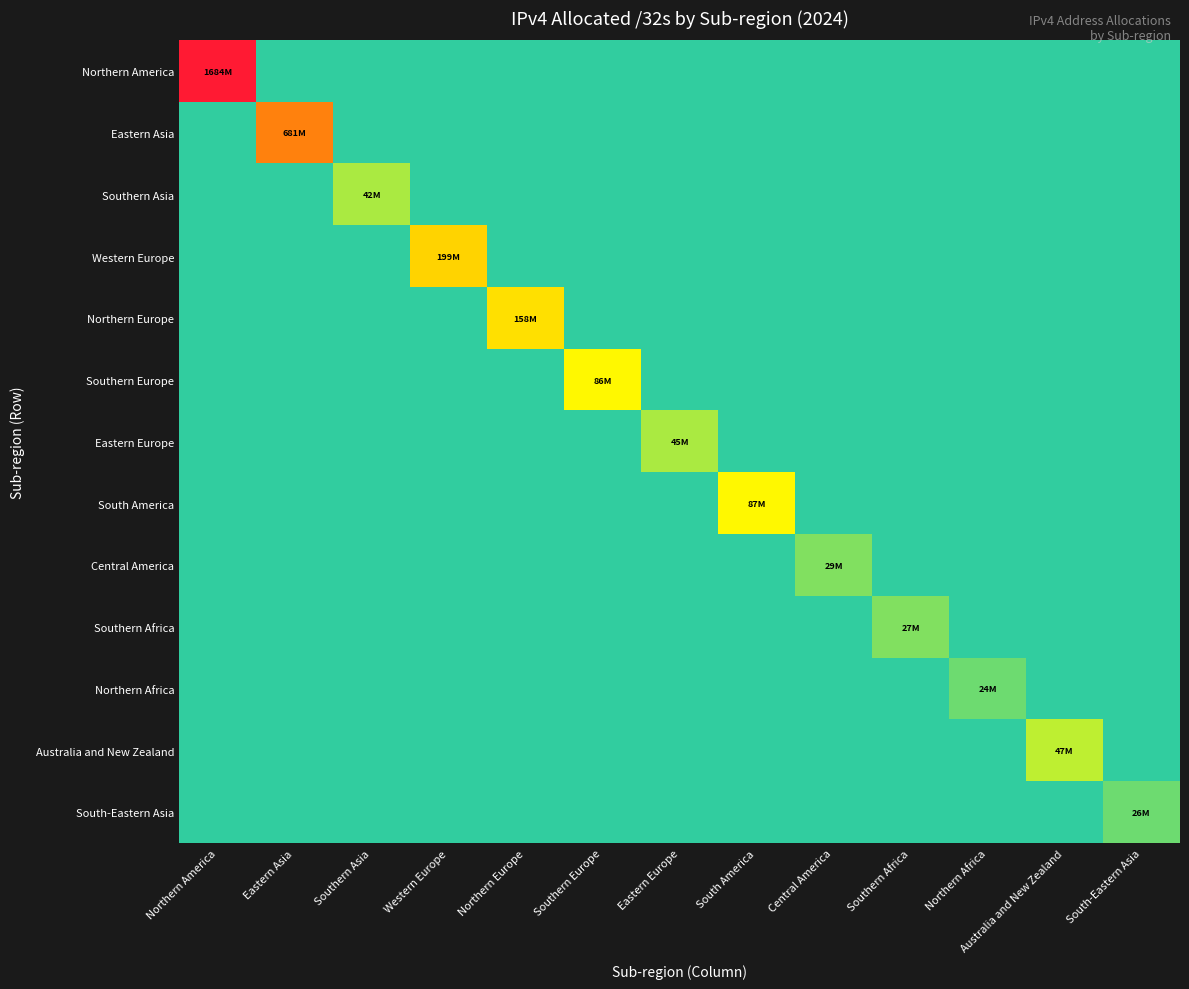

At Australia and New Zealand, list the series in order from largest to smallest.

Australia and New Zealand, Northern America, Eastern Asia, Southern Asia, Western Europe, Northern Europe, Southern Europe, Eastern Europe, South America, Central America, Southern Africa, Northern Africa, South-Eastern Asia